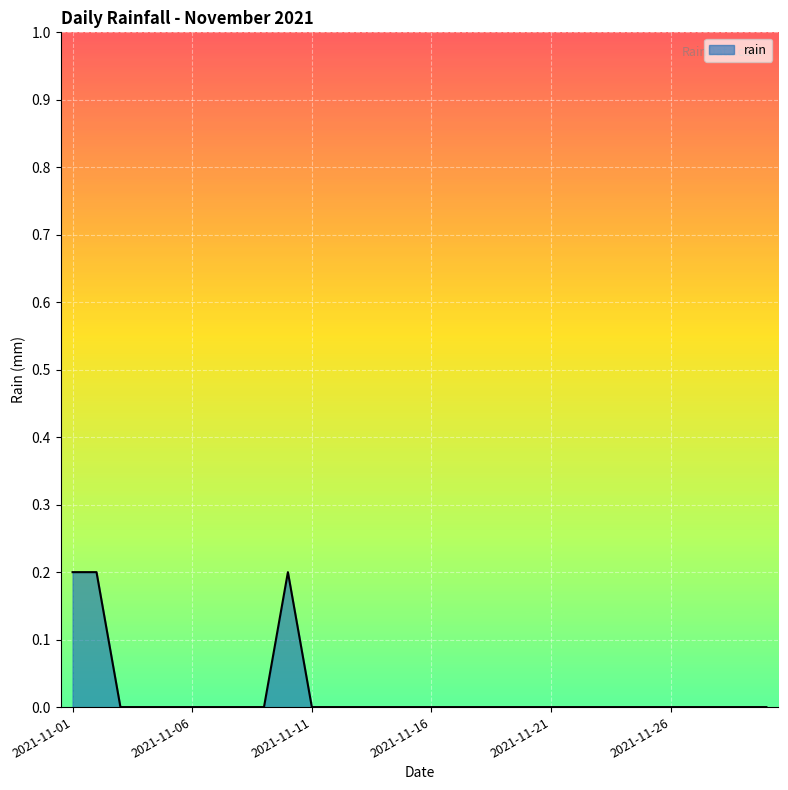

Does the chart display data point markers on the line(s)?

No